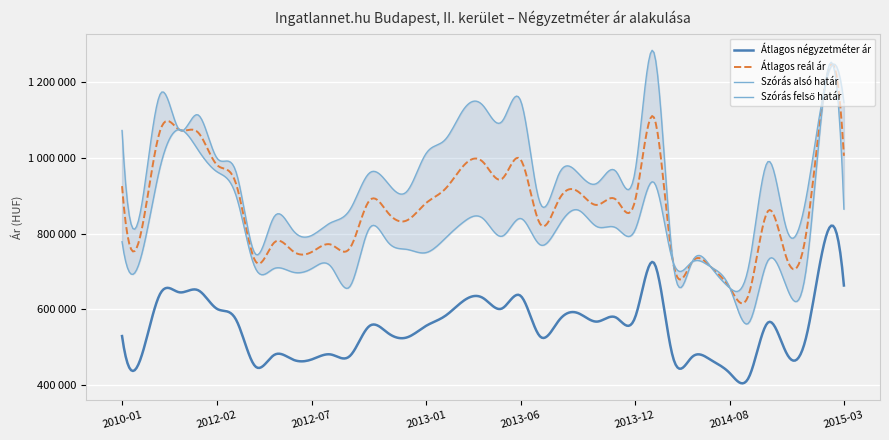

Which series has the largest total across all categories?

Szórás felső határ